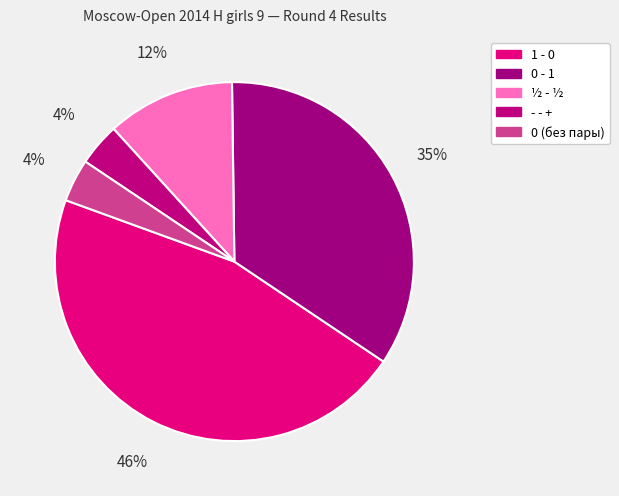

Is the sum of ½ - ½ and - - + greater than half?

No